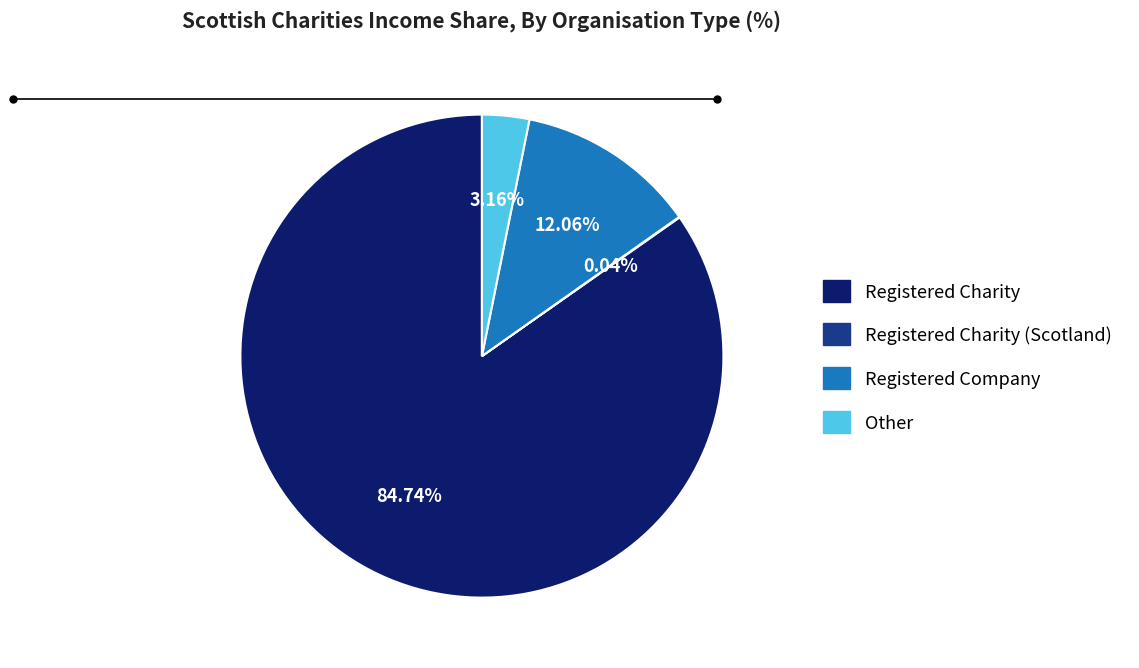

Is there a majority slice in this chart?

Yes